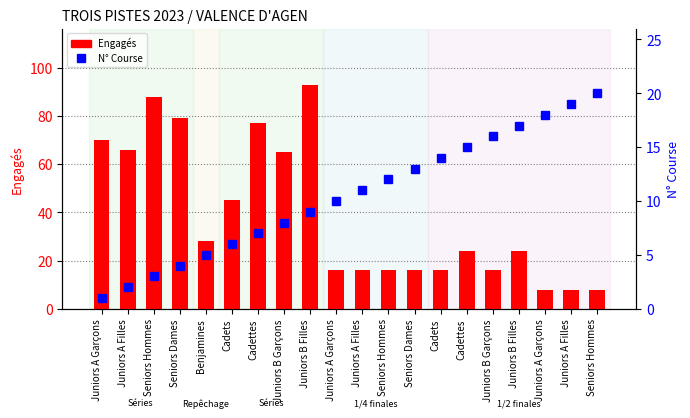

List the series in order of their overall mean, highest first.

Engagés, N° Course